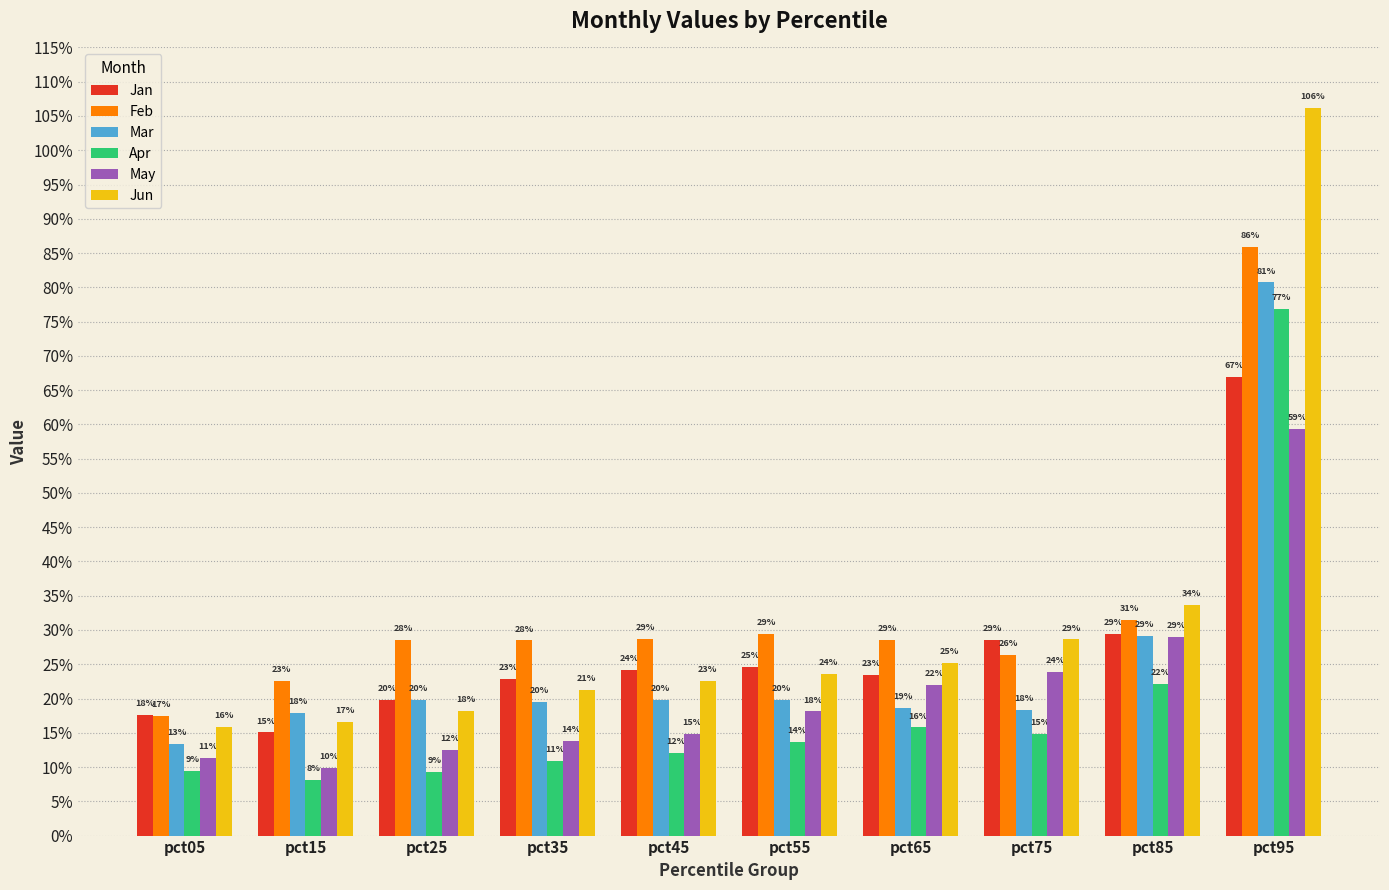

Which series has the largest total across all categories?

Feb